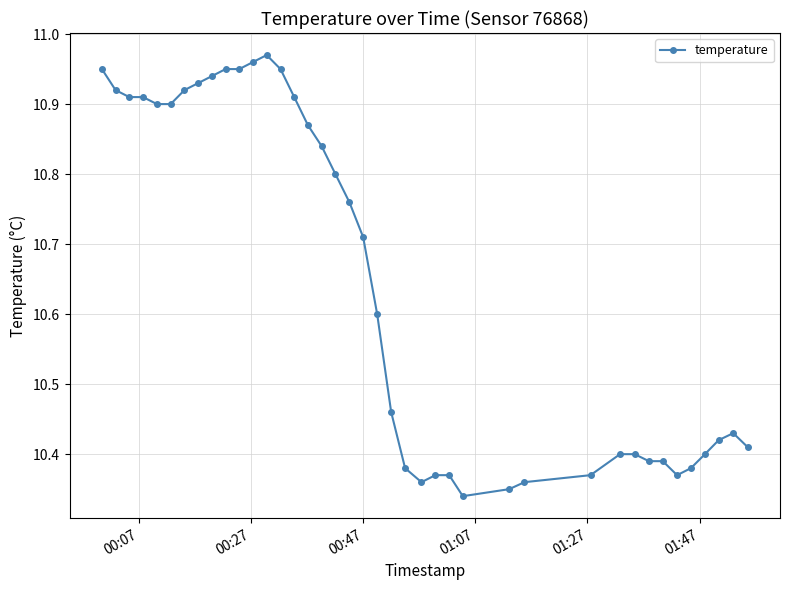

What is the difference between the maximum and minimum values?

0.6